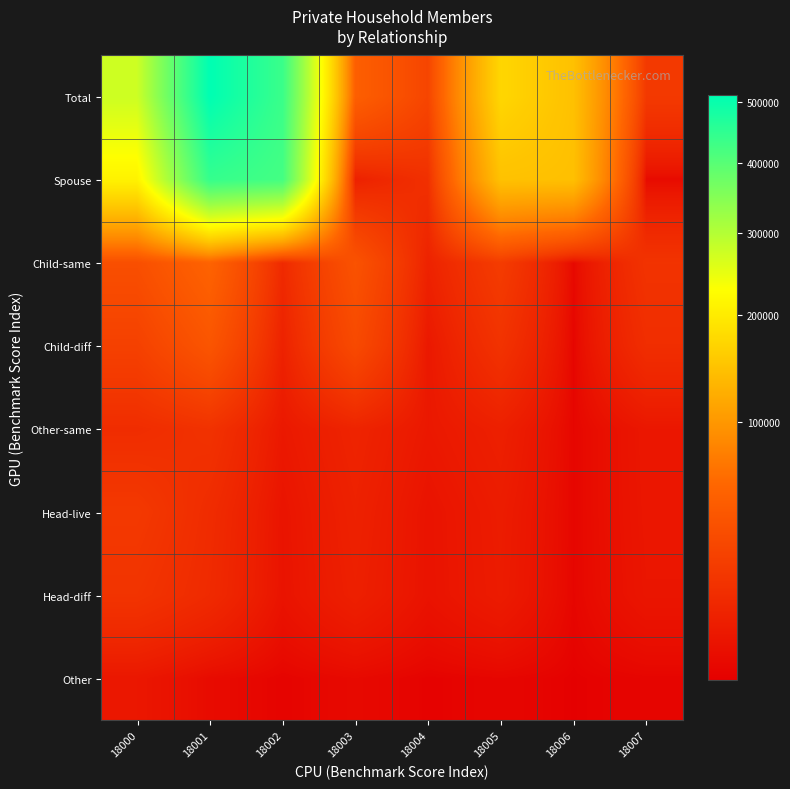

What is the smallest value displayed?

31